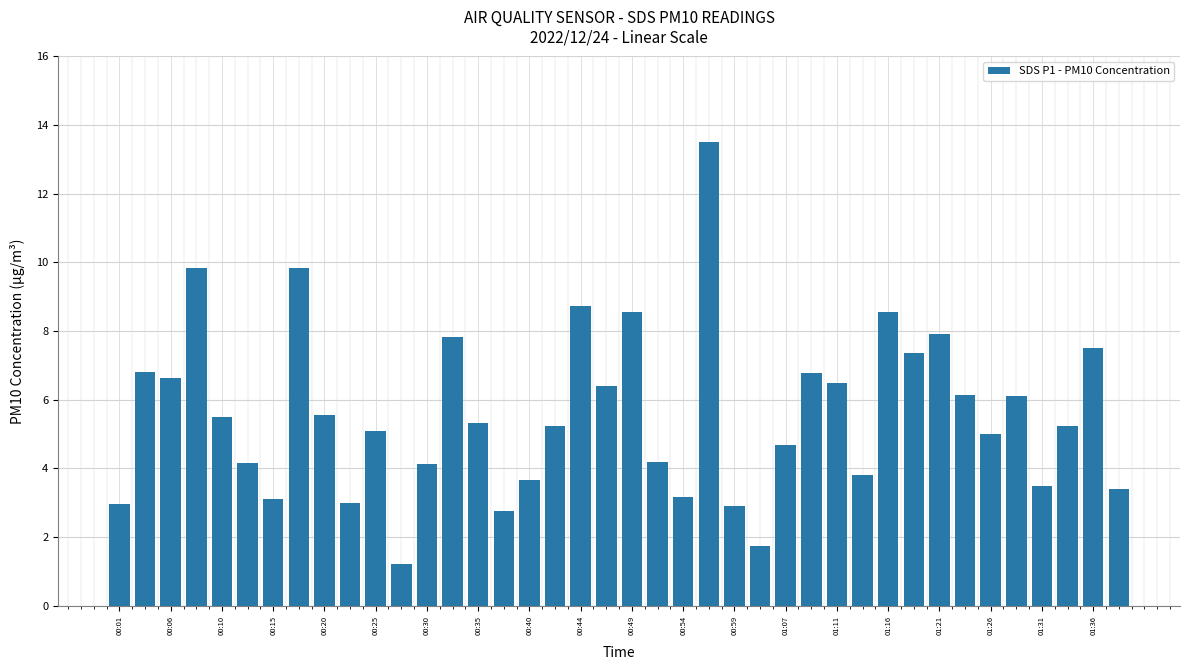

What is the value of the 8th bar from the left?

9.8